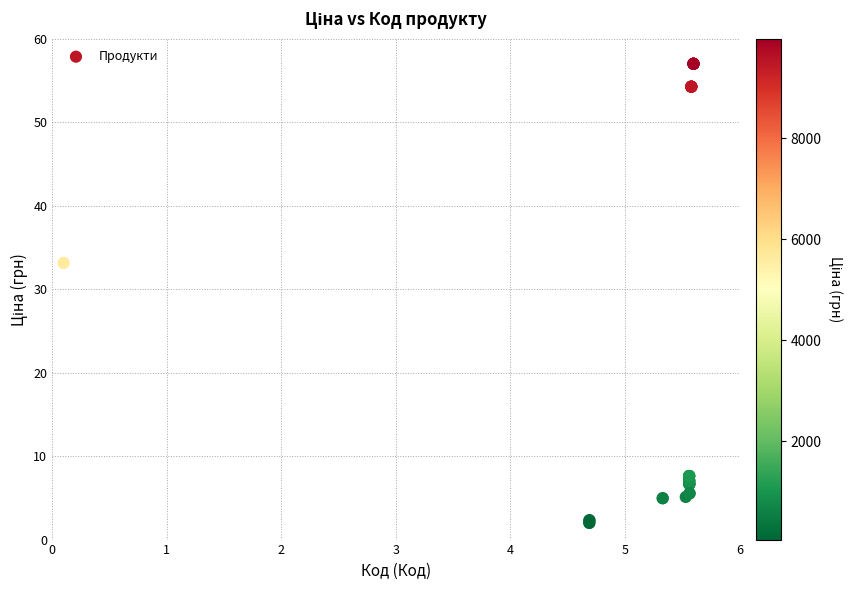

What Y value in the scatter plot is closest to 29?

33.1